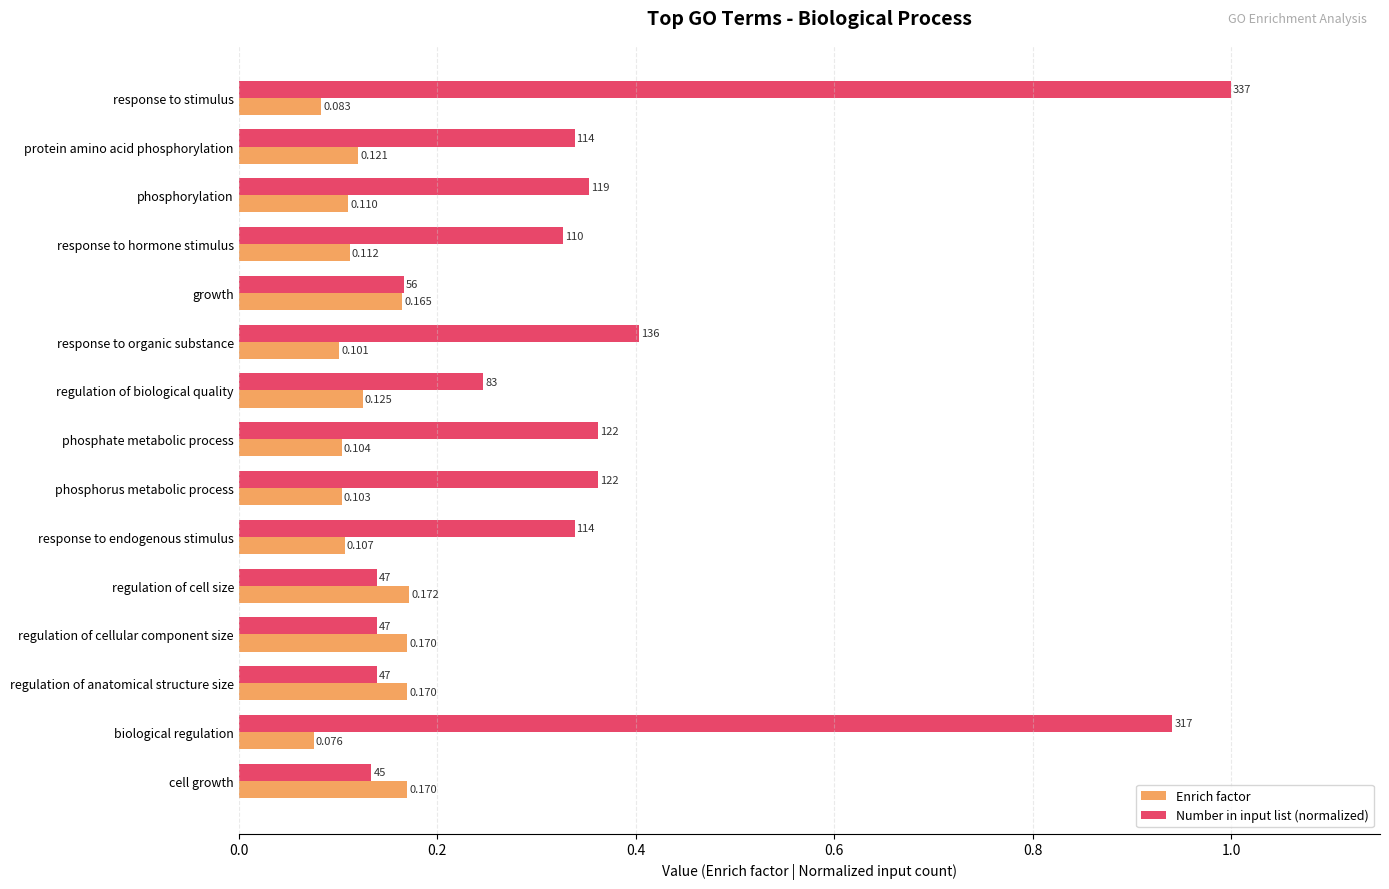

Which category has the lowest value in the Number in input list (normalized) series?

cell growth